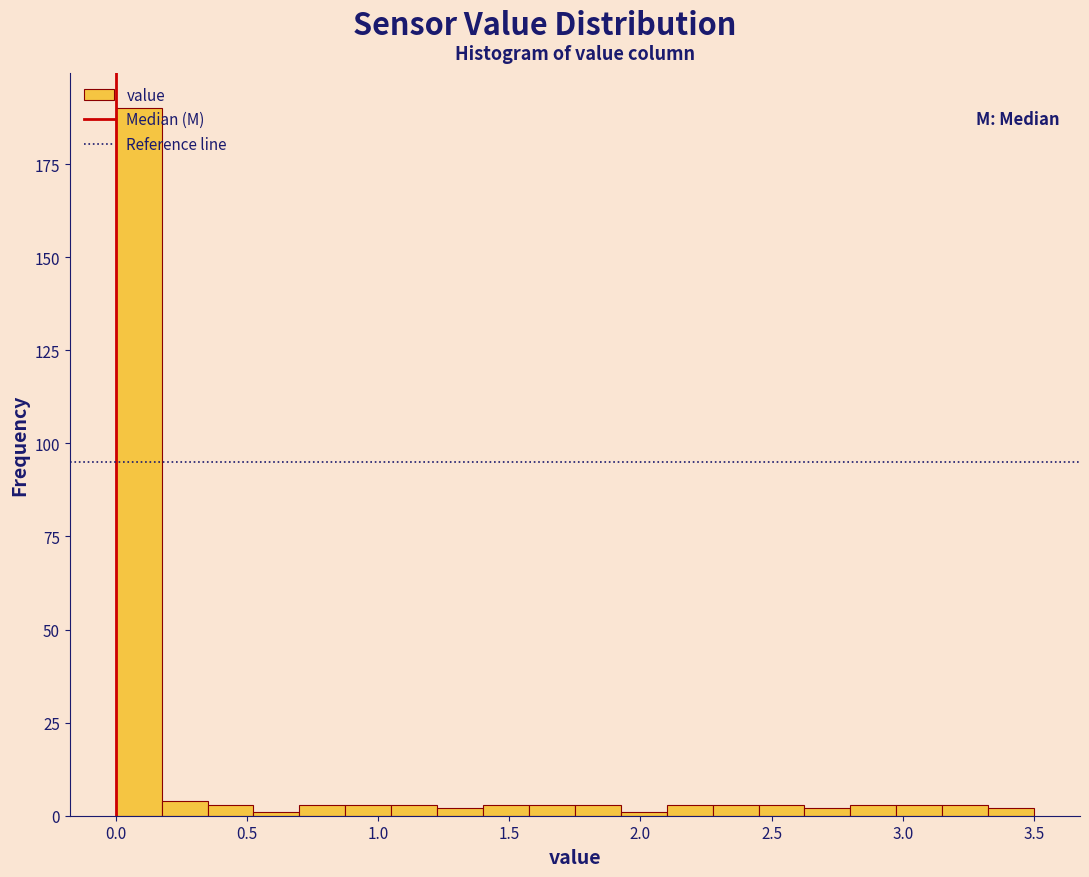

Around what value on the x-axis is the tallest bar? Give the approximate position of its centre, as read against the axis.

0.10